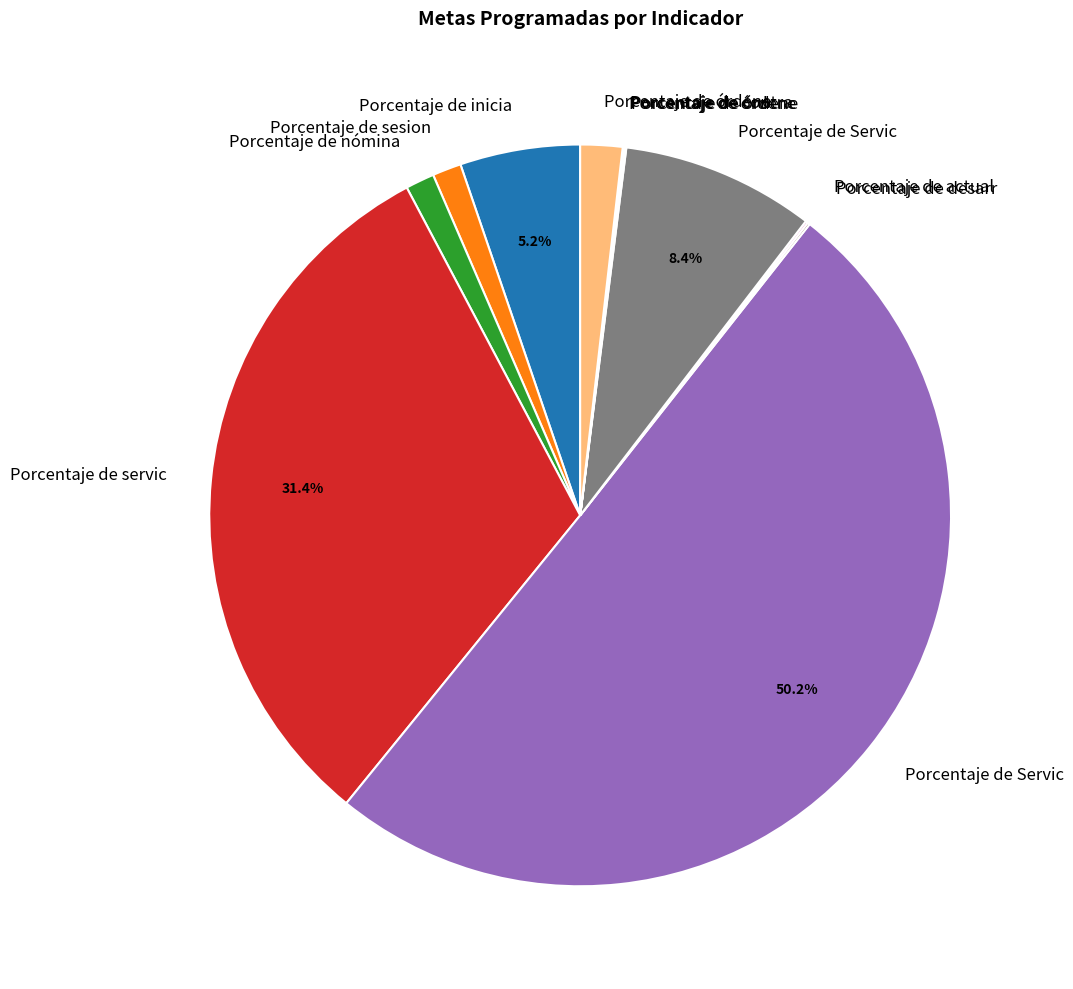

Is there a majority slice in this chart?

Yes